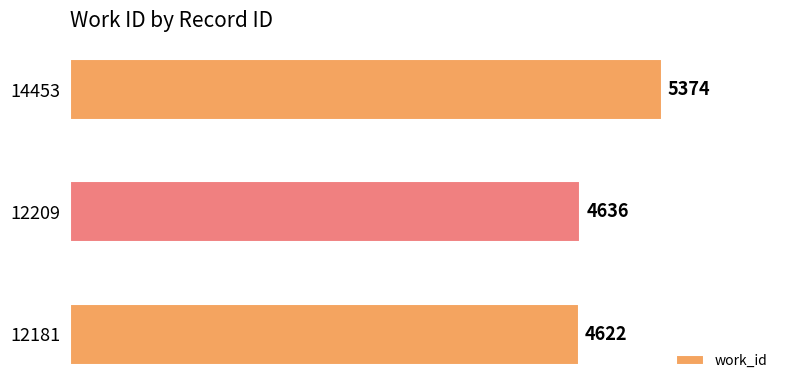

Reading bottom to top, extract all data points from this chart.

4622	4636	5374